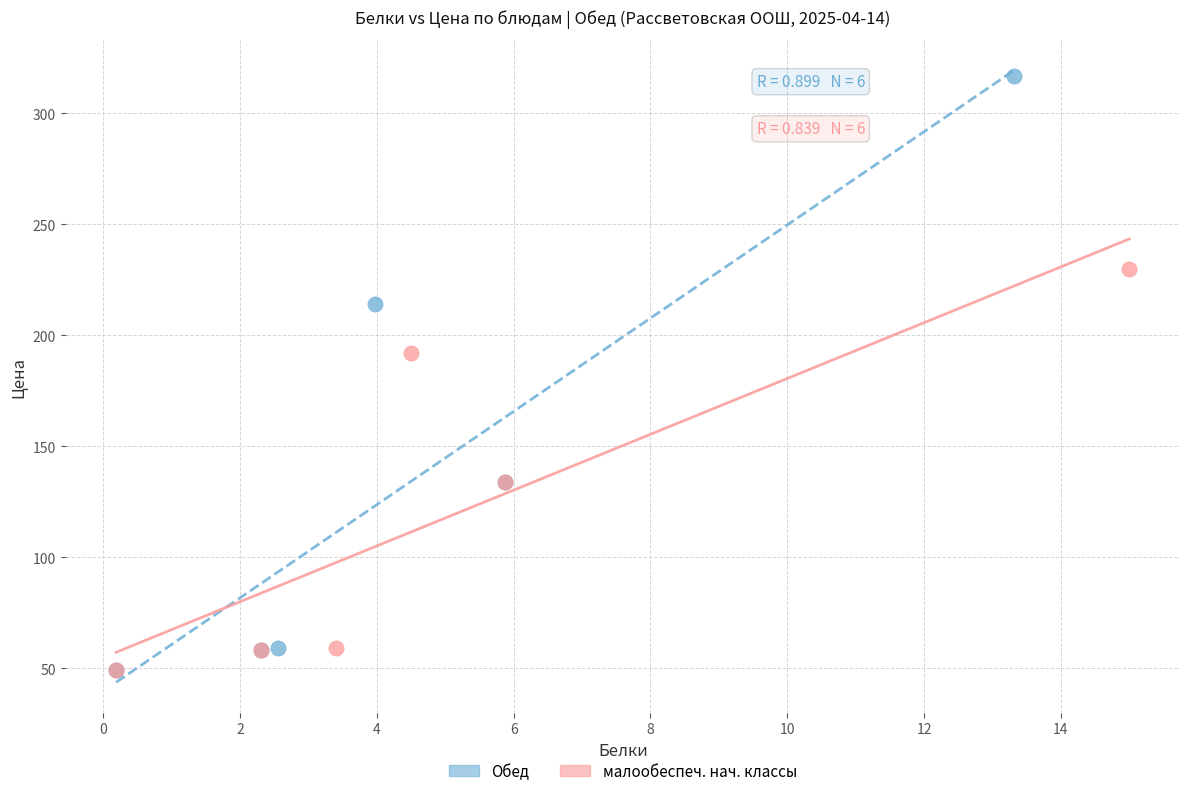

Which series contains the highest Y value?

Обед